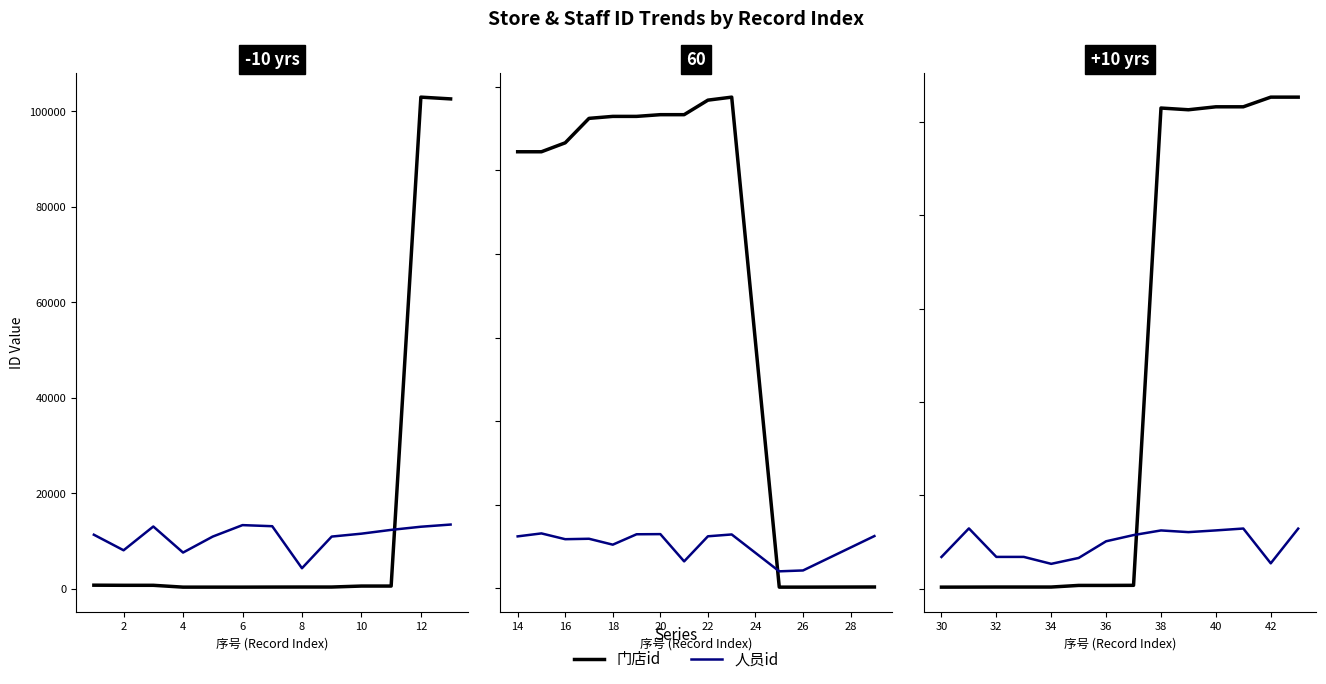

How many interior local peaks does the 门店id series have?

1